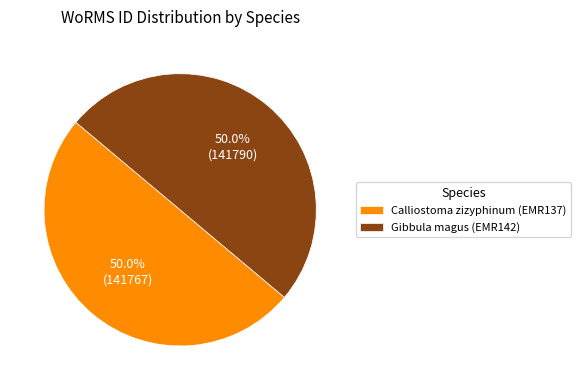

Count the number of slices in the pie.

2